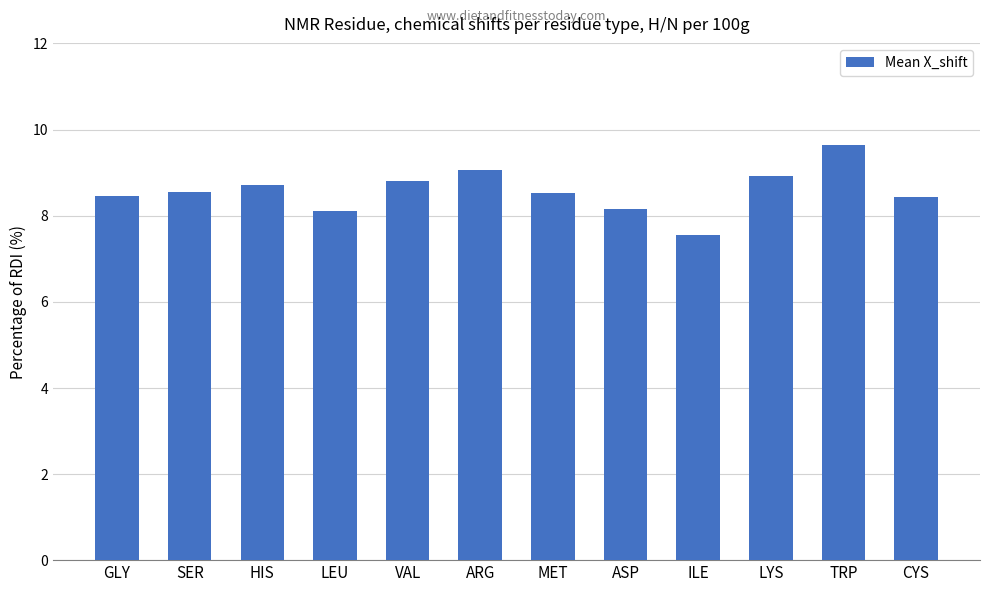

What is the maximum value shown in the chart?

9.6